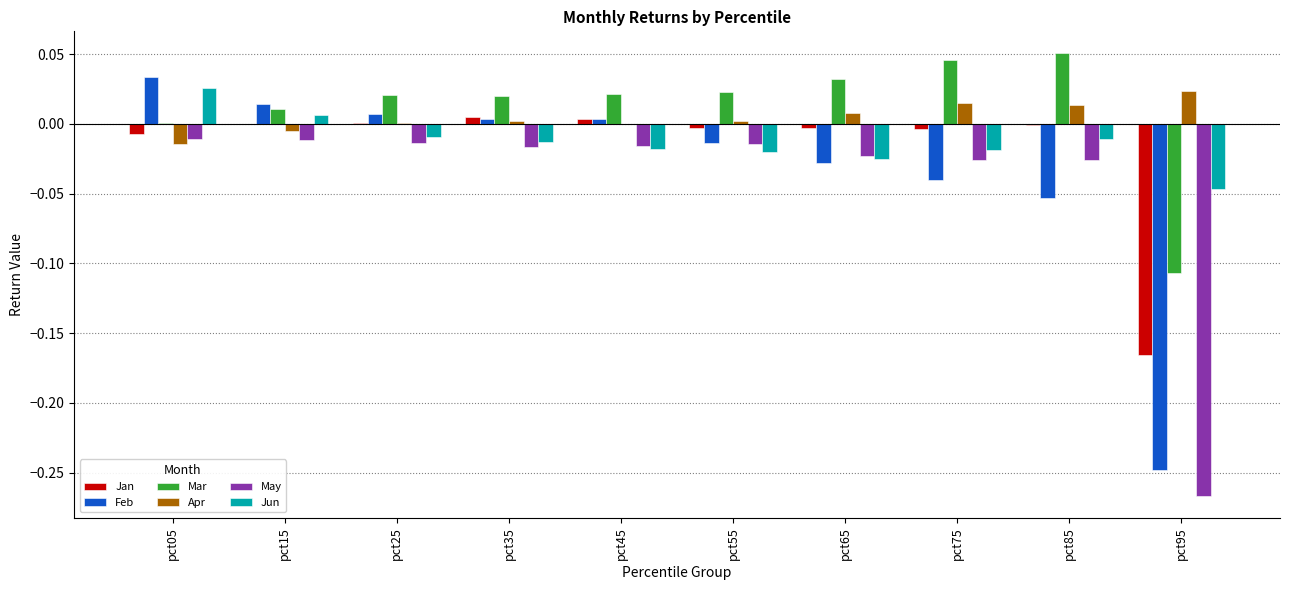

What is the sum of all May values?

-0.4